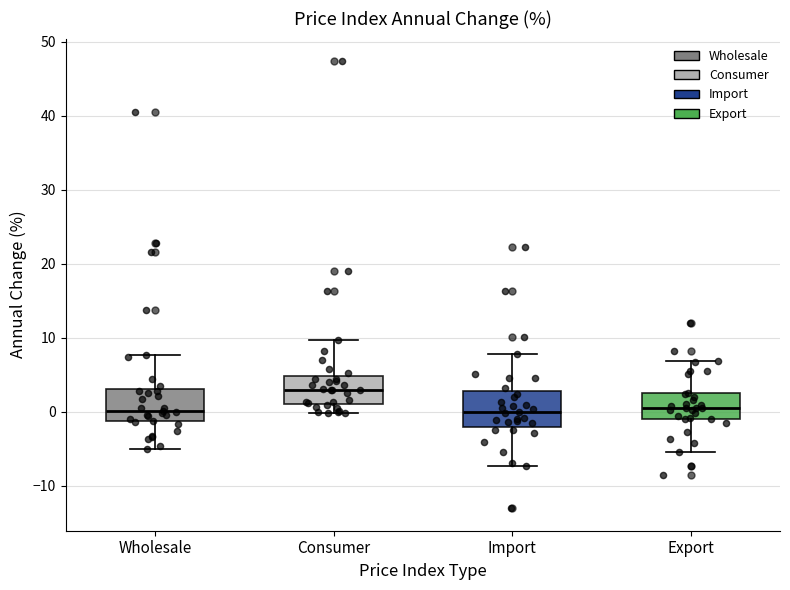

Reading left to right, transcribe this box plot: for each box, give where its median line is, the range the box spans, and where its two whiskers end, as read against the y-axis. The values are not printed on the chart, so give them approximately, as read against the axis.

Wholesale: median 0, box -1 to 3, whiskers -5 to 8
Consumer: median 3, box 1 to 5, whiskers 0 to 10
Import: median 0, box -2 to 3, whiskers -7 to 8
Export: median 1, box -1 to 3, whiskers -5 to 7